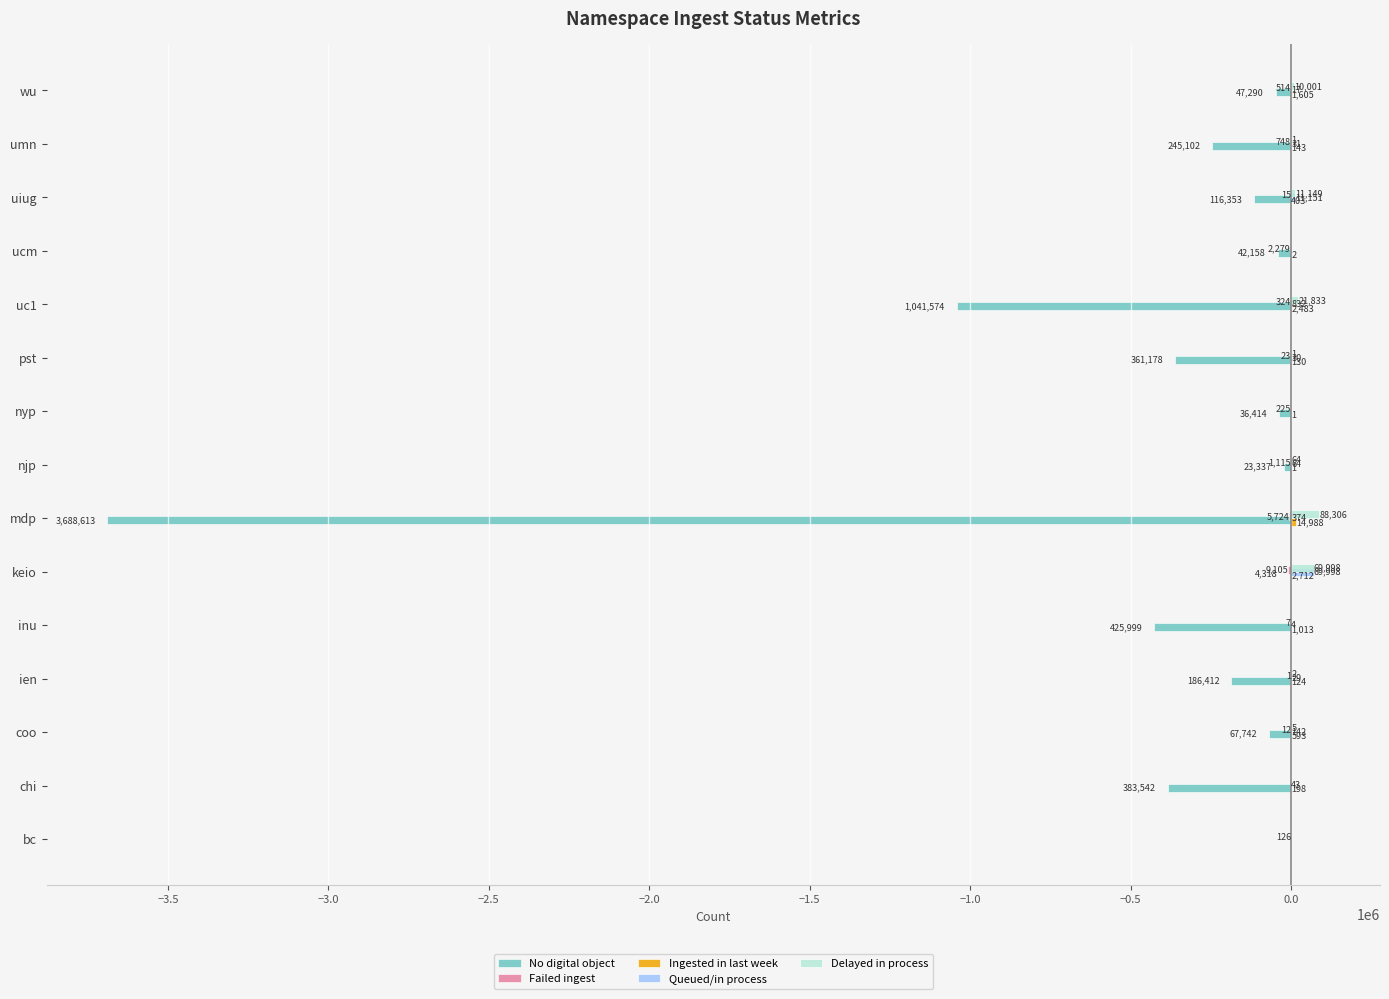

Is the value of No digital object at bc greater than the value of Queued/in process at wu?

No